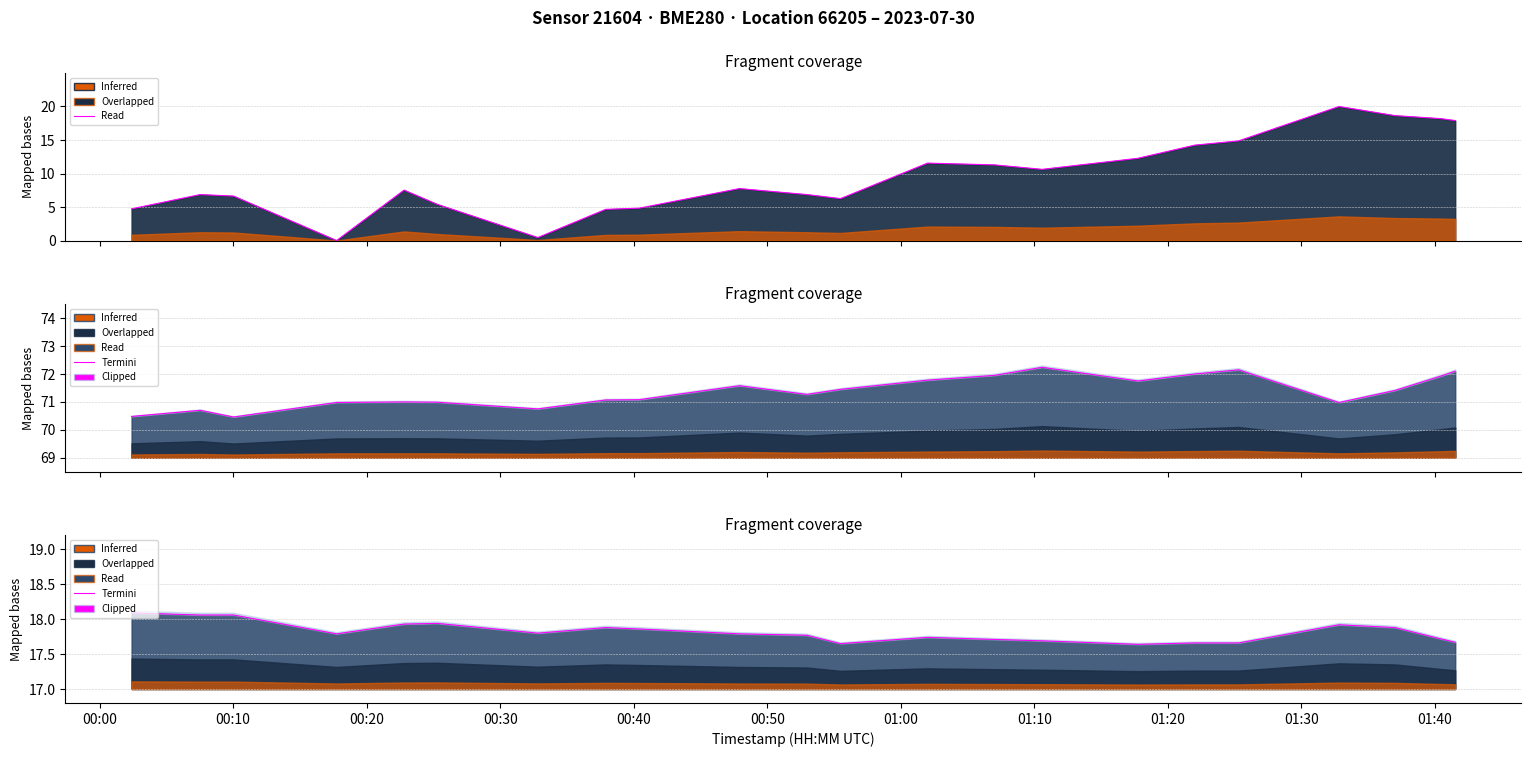

What is the value of the 22nd point from the left?

17.7